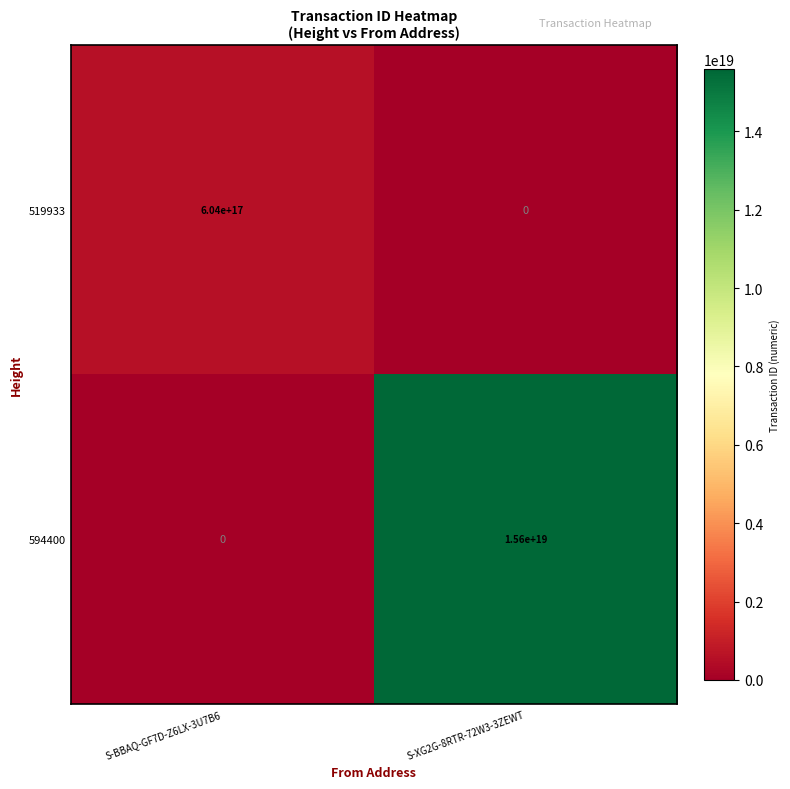

At which label does 594400 reach its peak?

S-XG2G-8RTR-72W3-3ZEWT